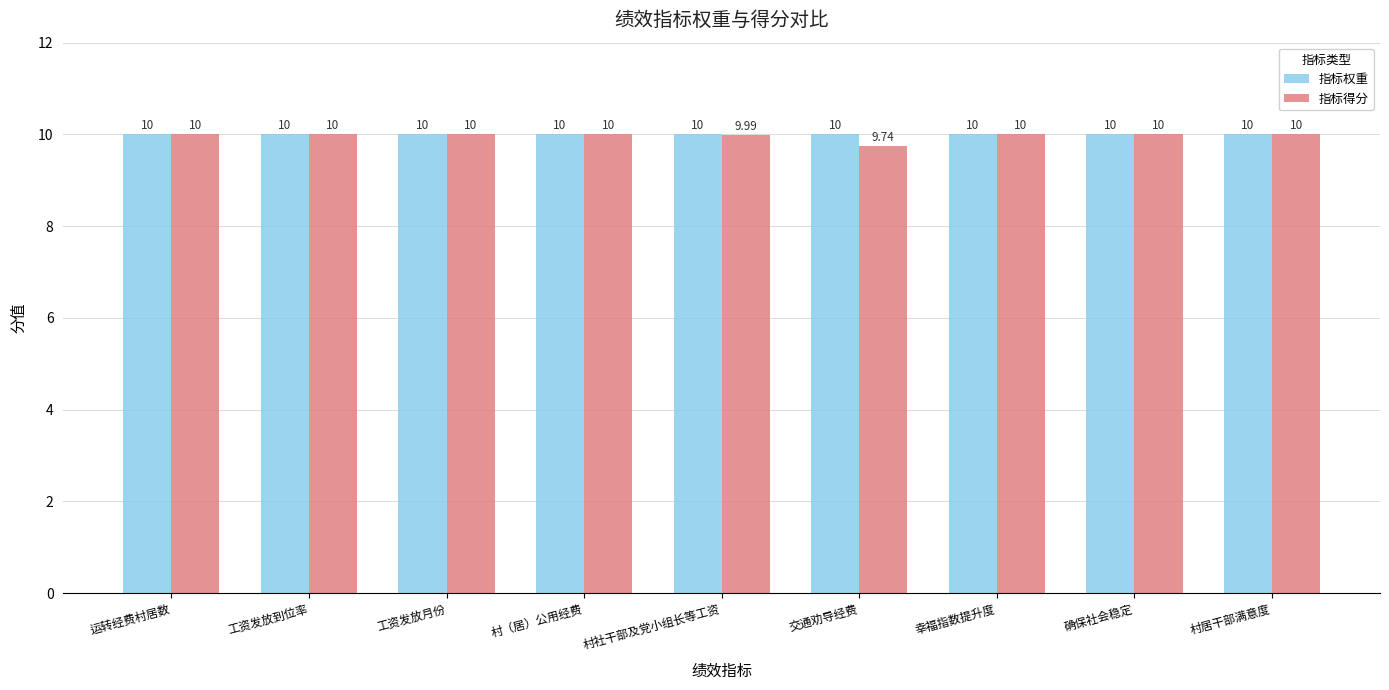

What is the label of the 7th bar from the right?

工资发放月份